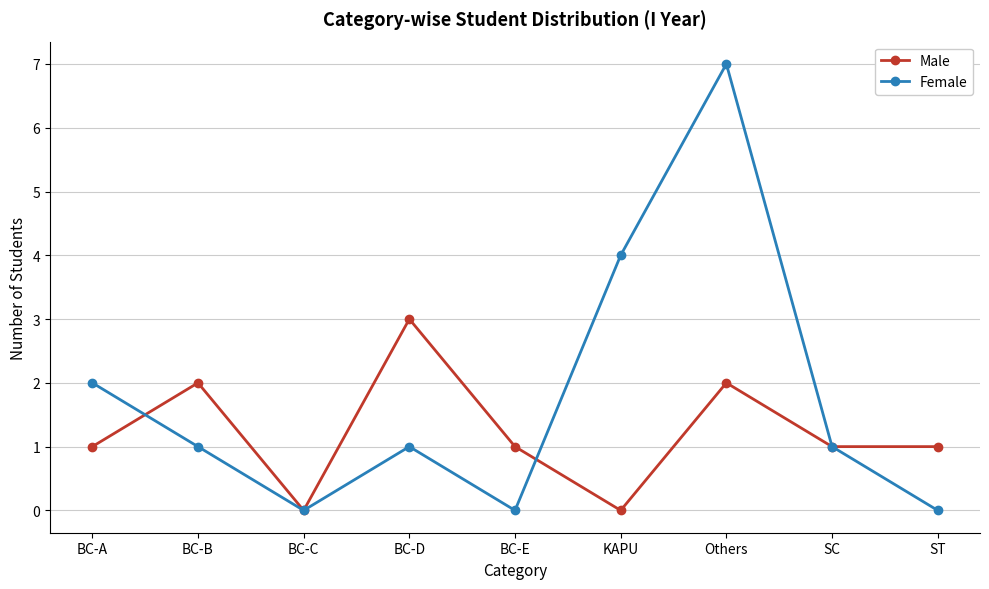

List the series in order of their overall mean, lowest first.

Male, Female